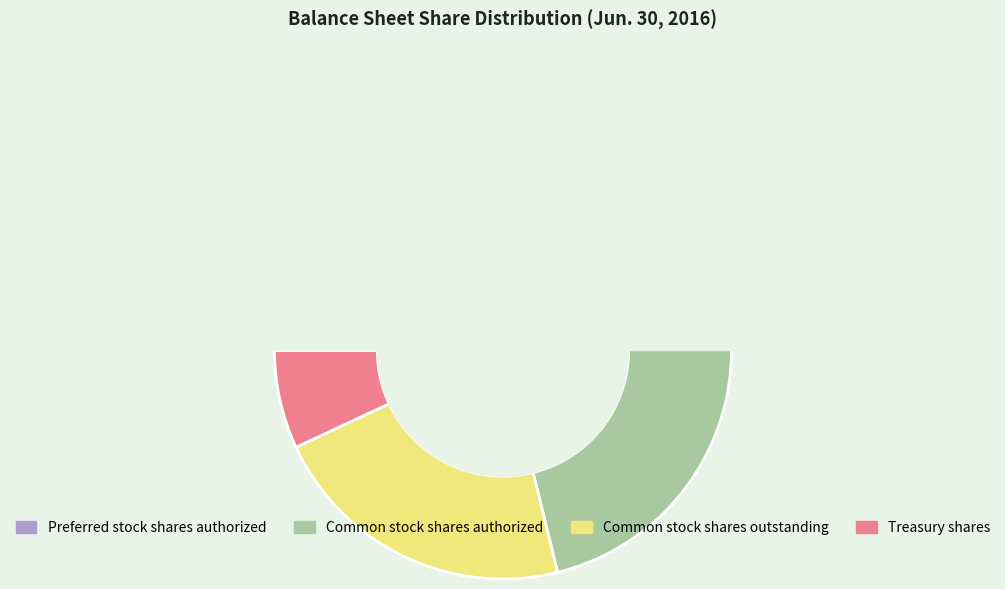

Which slice is the smallest?

Preferred stock shares authorized